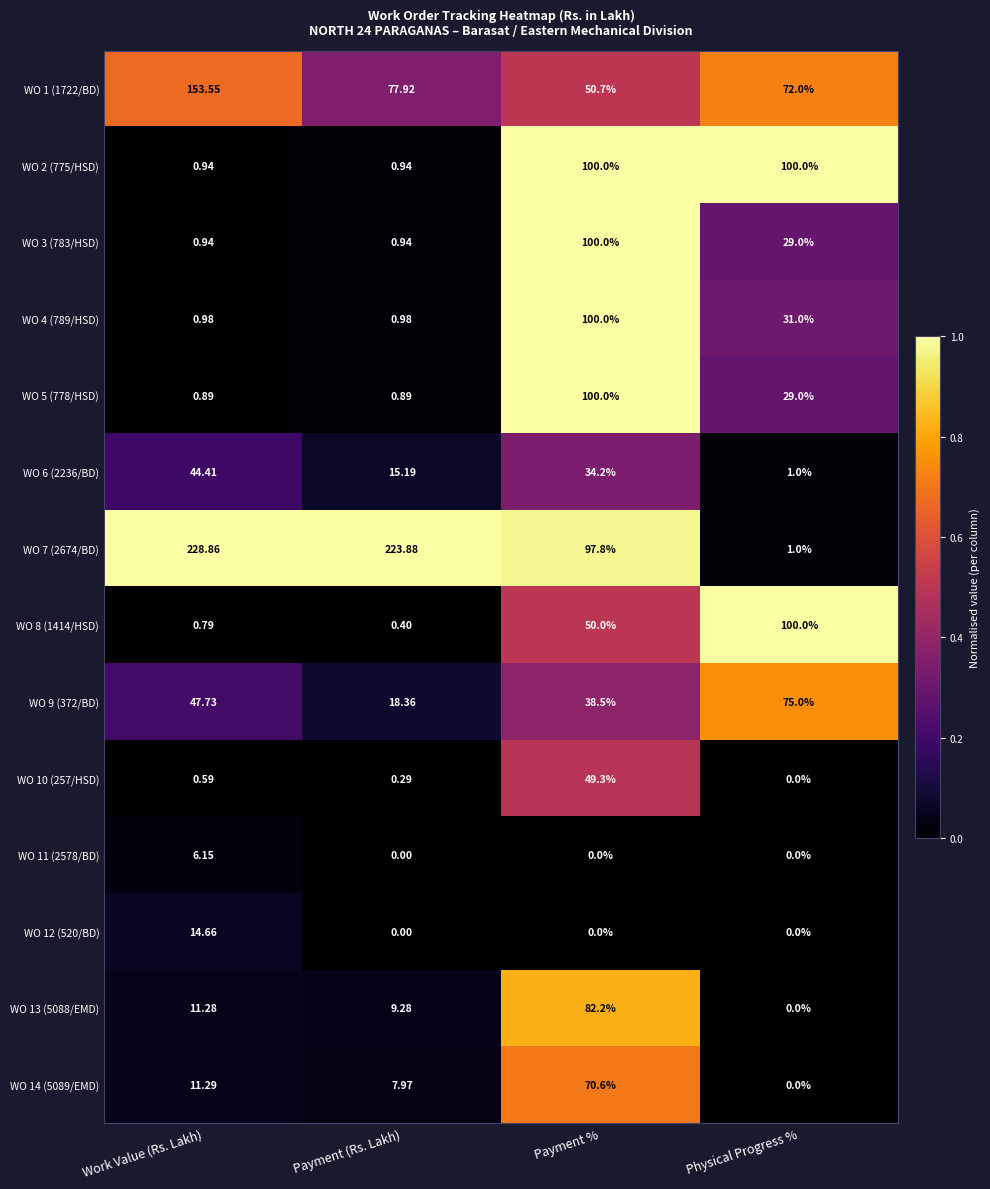

Rank the categories by WO 14 (5089/EMD) value from highest to lowest.

Payment %, Work Value (Rs. Lakh), Payment (Rs. Lakh), Physical Progress %